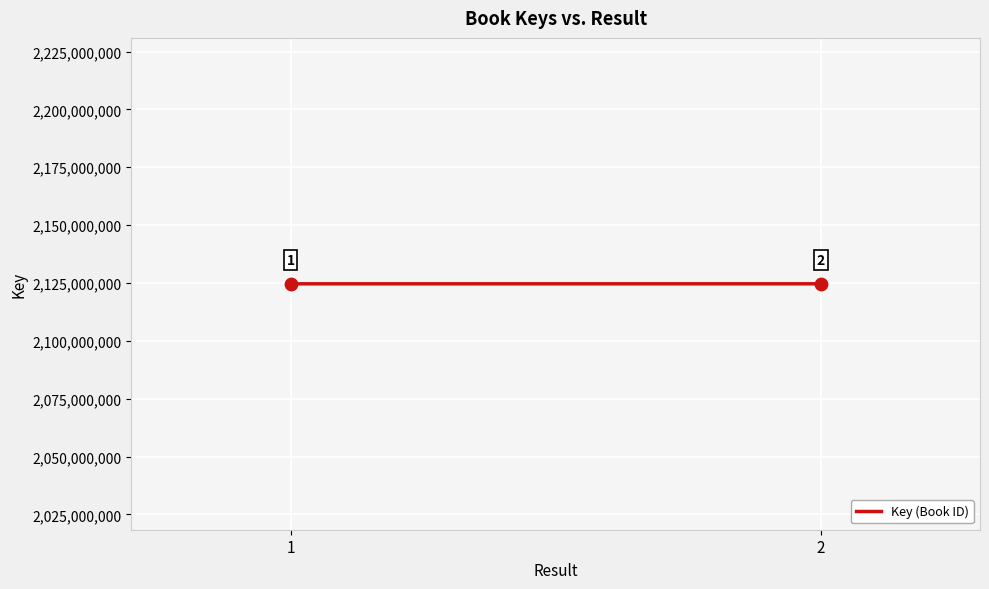

What Y value in the scatter plot is closest to 2124657140?

2124651782